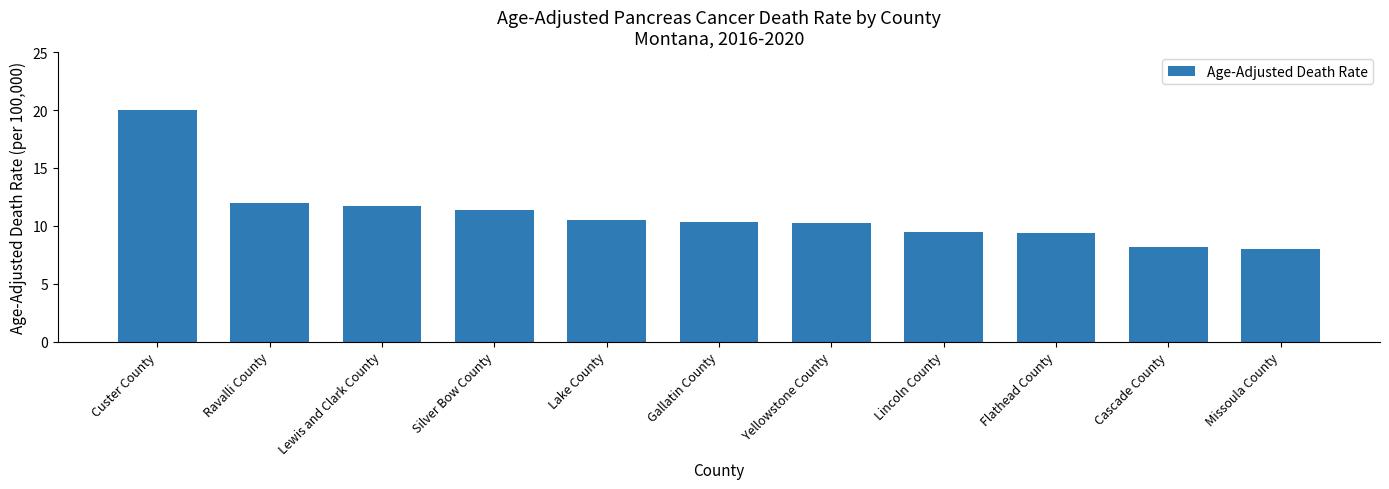

What is the greatest value displayed?

20.0